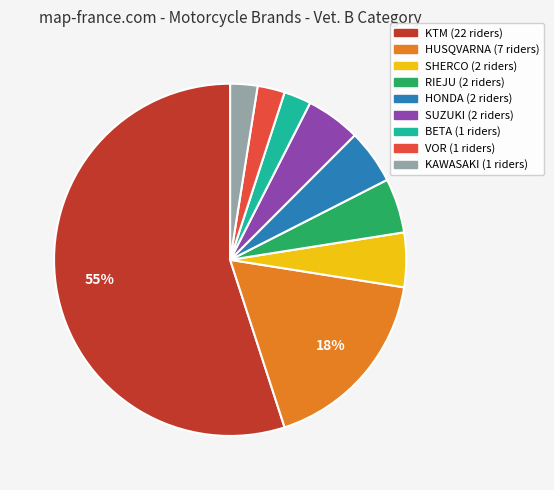

To the nearest percent, what is the average slice percentage?

11%